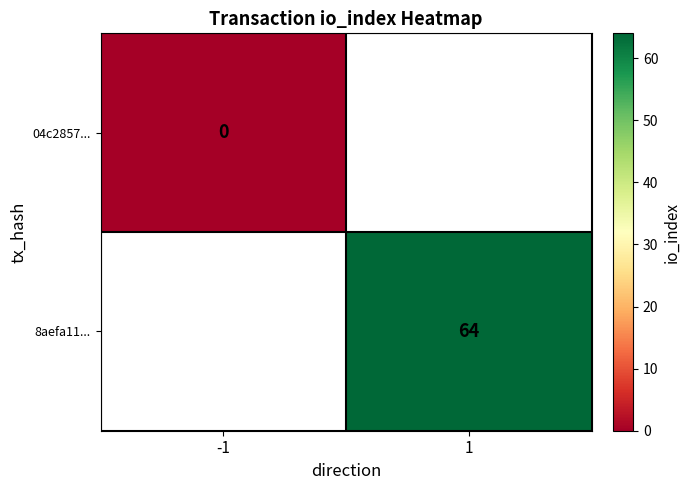

The value of 8aefa11... at 1 is 42. True or false?

False